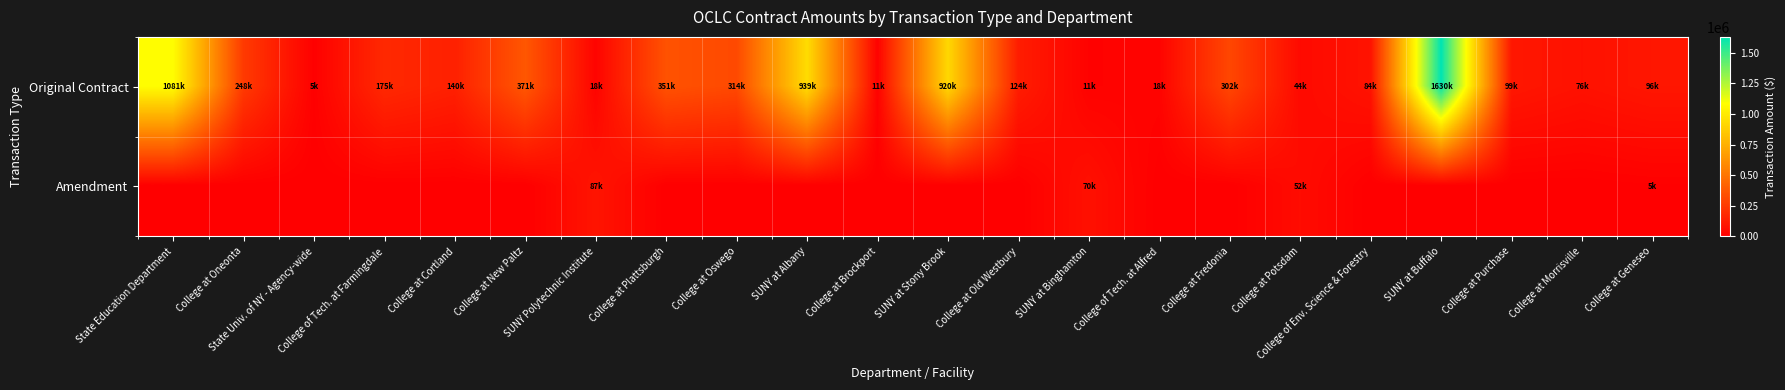

Which category has the lowest value across all series?

State Education Department